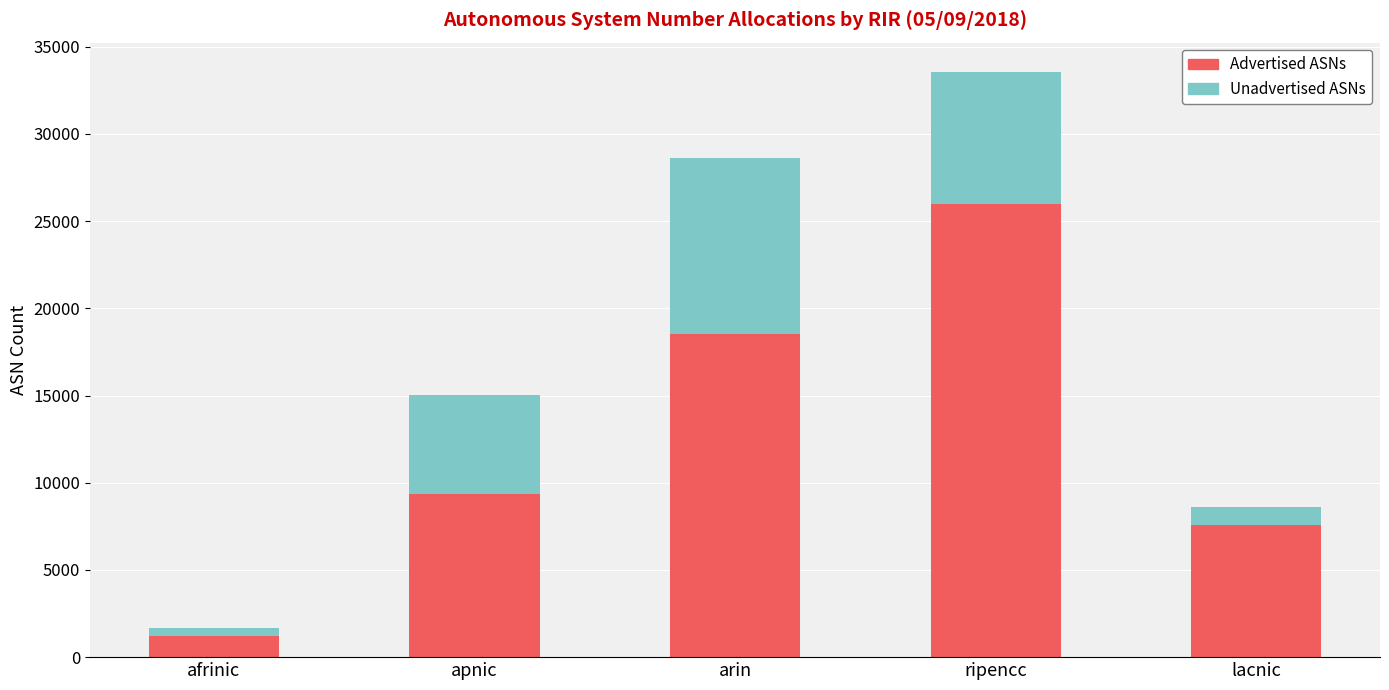

How many bars are there in total?

5